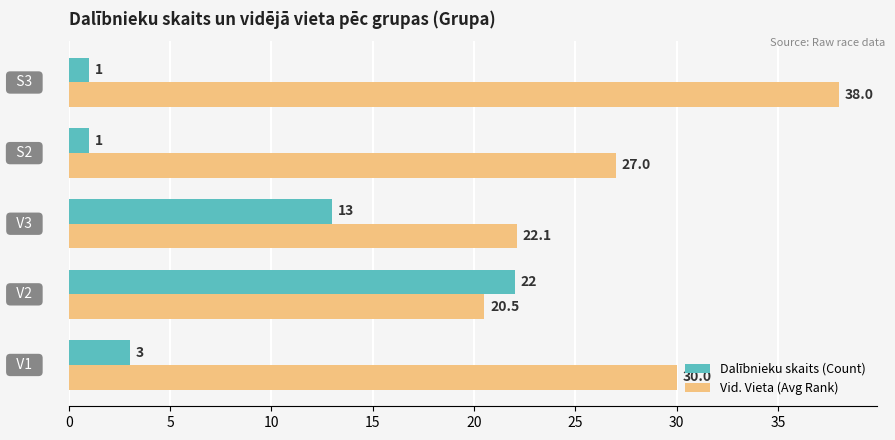

Which series has the largest total across all categories?

Vid. Vieta (Avg Rank)